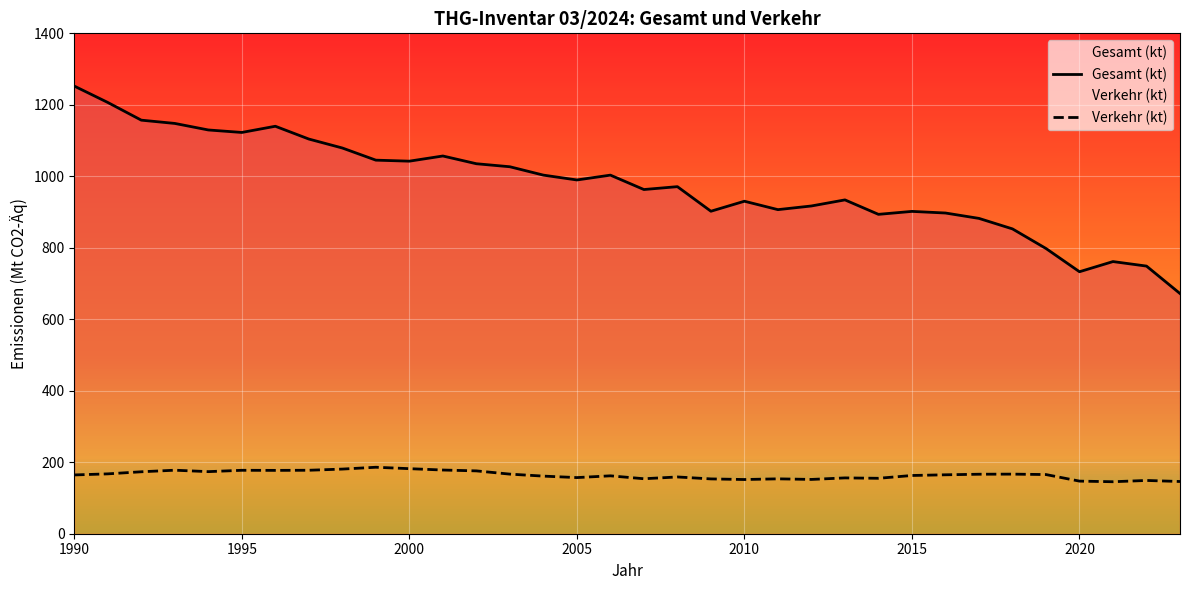

Which series has the largest range (max minus min)?

Gesamt (kt)